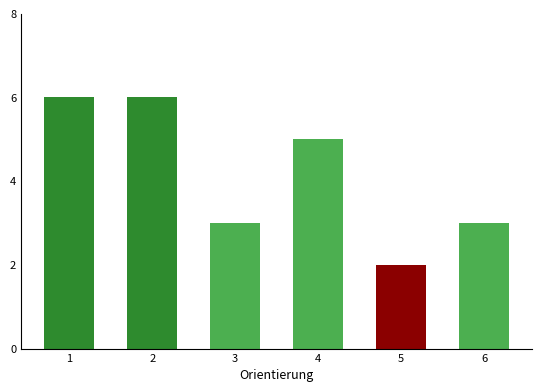

What is the change in value from 2 to 3?

-3